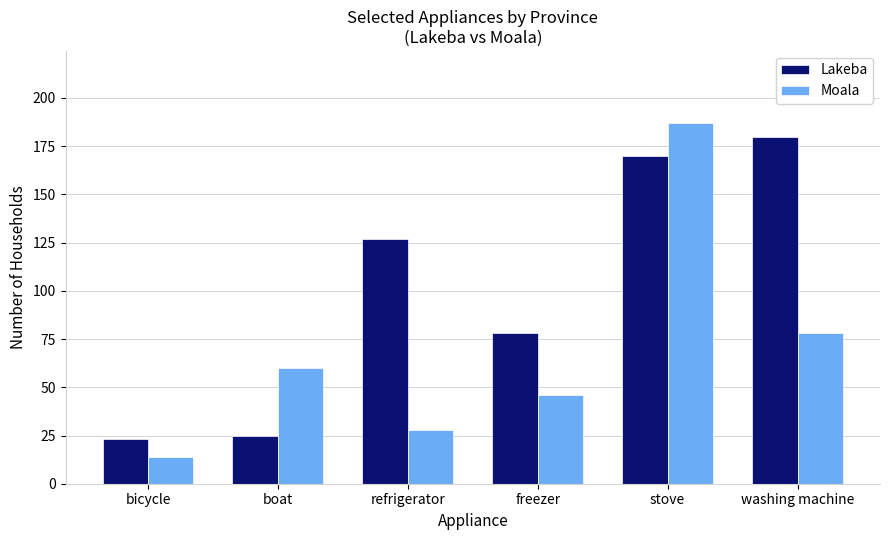

Reading left to right, transcribe all the data shown in this chart.

Lakeba: 23	25	127	78	170	180
Moala: 14	60	28	46	187	78